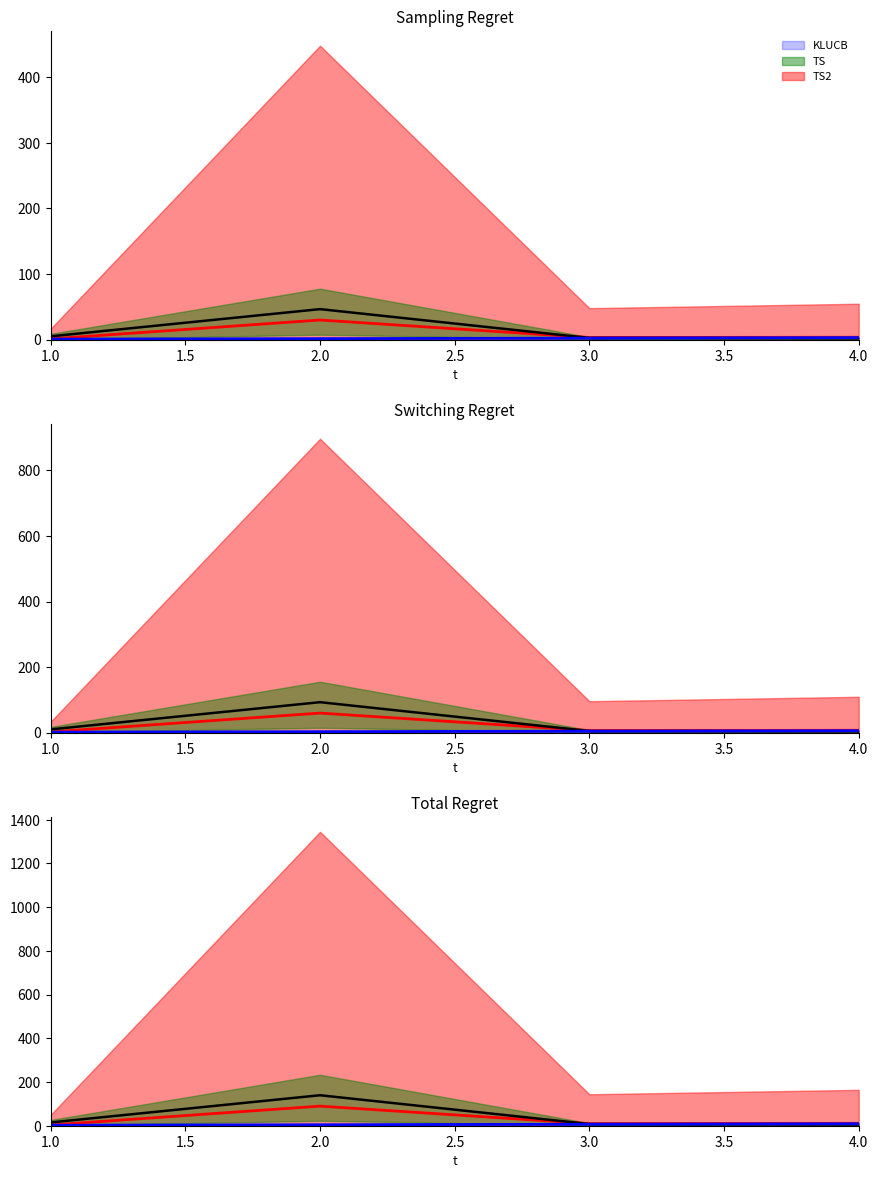

What is the minimum value shown in the chart?

0.8